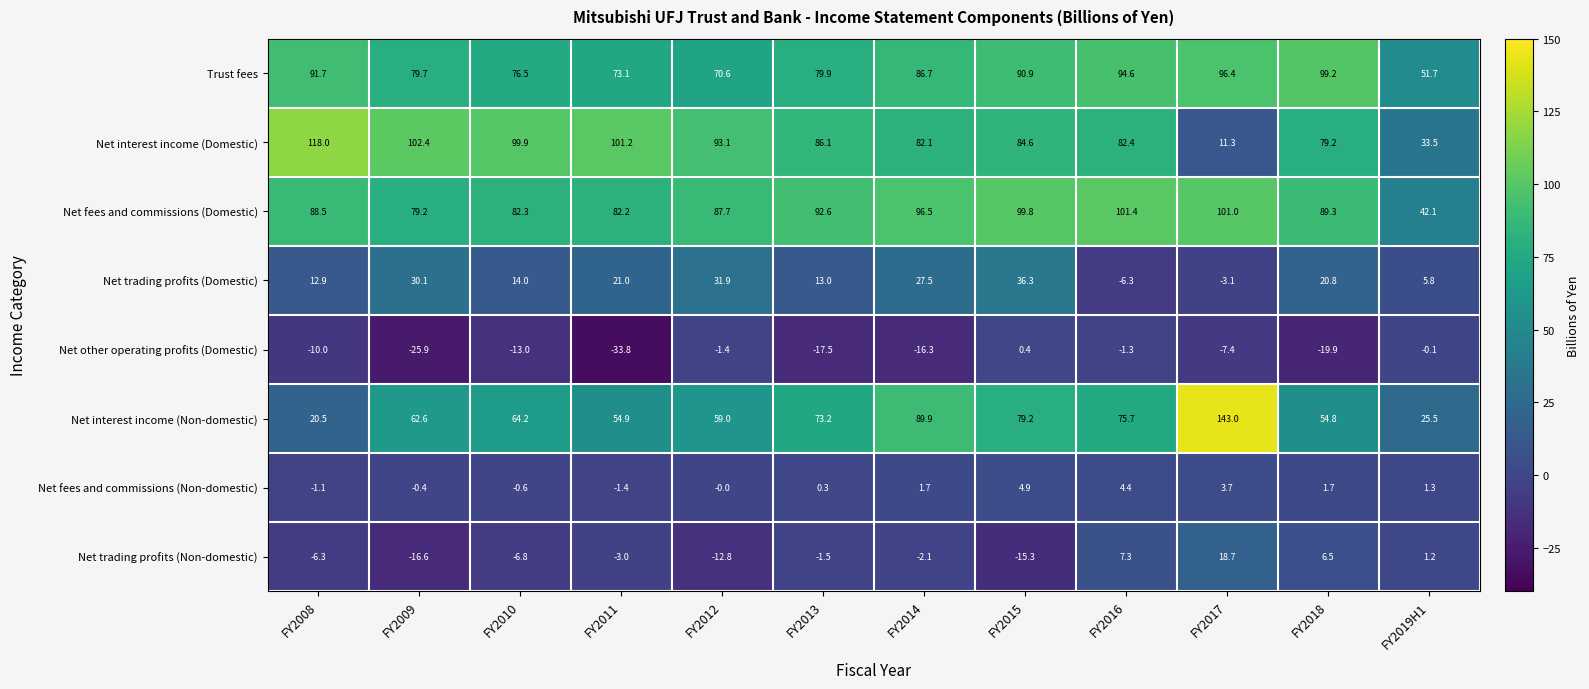

Count the number of data series in this chart.

8